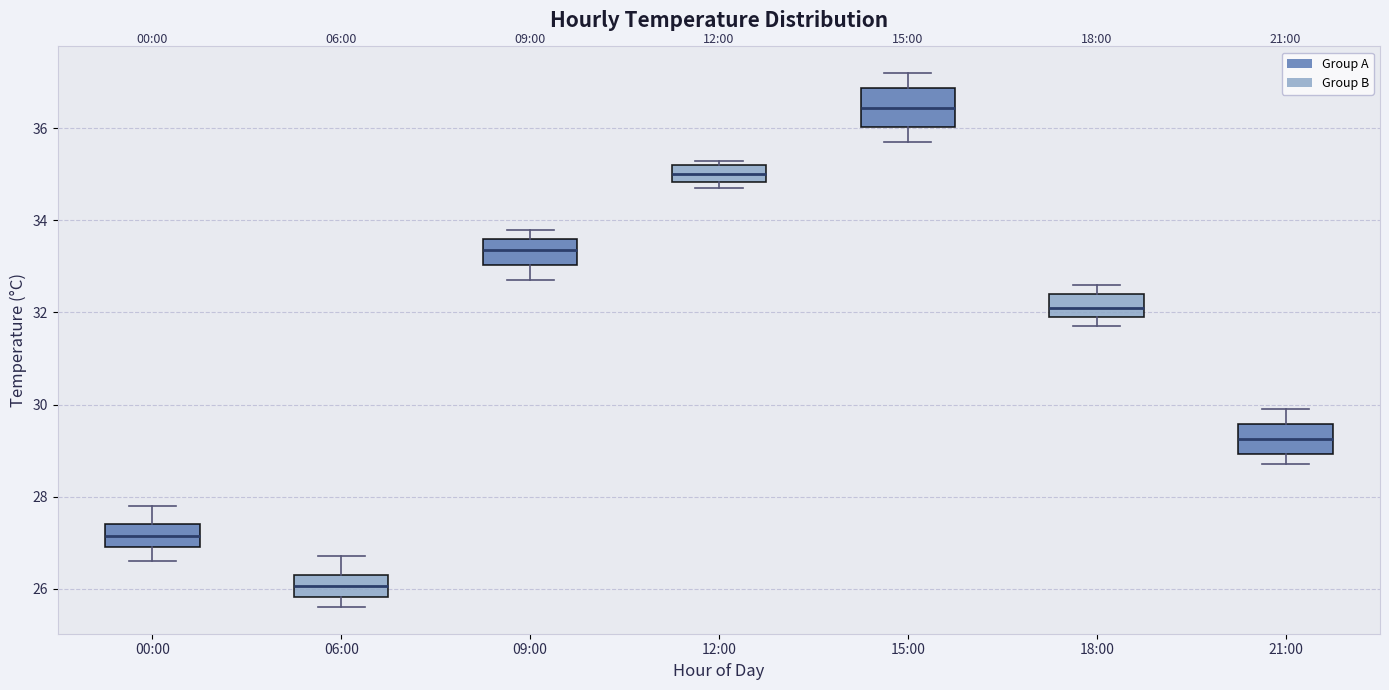

Reading left to right, read every box against the y-axis: the position of its median line, the range the box covers, and the ends of its whiskers. The values are not printed on the chart, so give them approximately, as read against the axis.

00:00: median 27.2, box 27.0 to 27.4, whiskers 26.6 to 27.8
06:00: median 26.0, box 25.8 to 26.4, whiskers 25.6 to 26.8
09:00: median 33.4, box 33.0 to 33.6, whiskers 32.8 to 33.8
12:00: median 35.0, box 34.8 to 35.2, whiskers 34.8 (just below the box's lower edge) to 35.4
15:00: median 36.4, box 36.0 to 36.8, whiskers 35.8 to 37.2
18:00: median 32.2, box 32.0 to 32.4, whiskers 31.8 to 32.6
21:00: median 29.2, box 29.0 to 29.6, whiskers 28.8 to 30.0